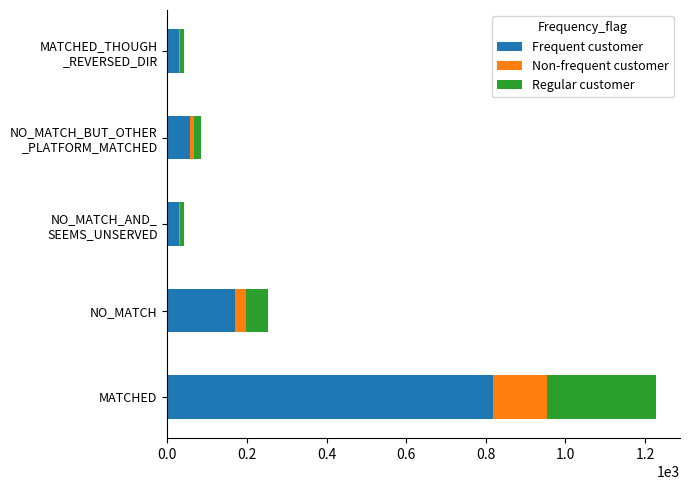

At which label is Frequent customer closest to 423?

NO_MATCH